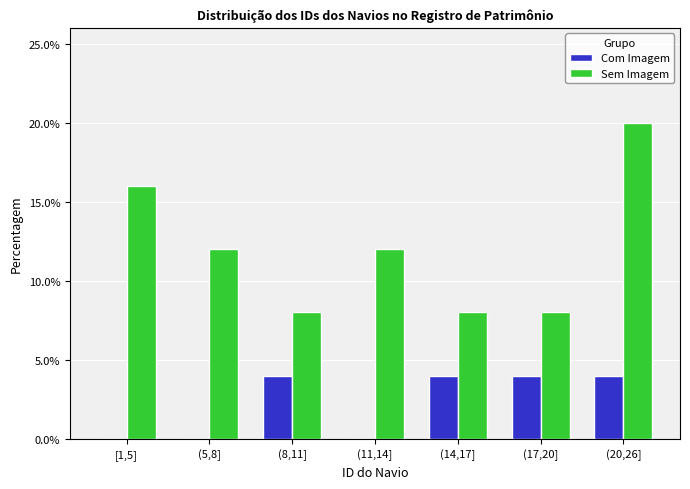

Reading left to right, transcribe all the data shown in this chart.

Com Imagem: [1,5]=0	(5,8]=0	(8,11]=4	(11,14]=0	(14,17]=4	(17,20]=4	(20,26]=4
Sem Imagem: [1,5]=16	(5,8]=12	(8,11]=8	(11,14]=12	(14,17]=8	(17,20]=8	(20,26]=20